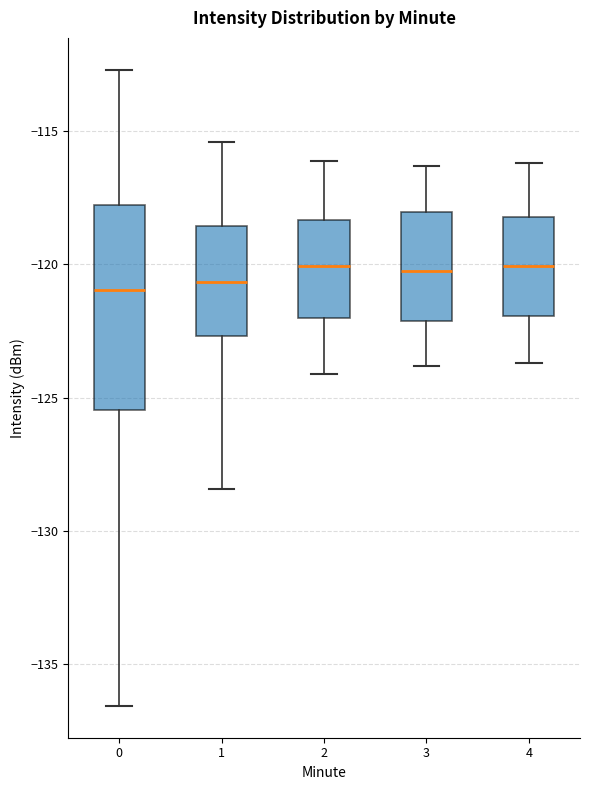

Reading left to right, read every box against the y-axis: the position of its median line, the range the box covers, and the ends of its whiskers. The values are not printed on the chart, so give them approximately, as read against the axis.

0: median -121.0, box -125.5 to -118.0, whiskers -136.5 to -112.5
1: median -120.5, box -122.5 to -118.5, whiskers -128.5 to -115.5
2: median -120.0, box -122.0 to -118.5, whiskers -124.0 to -116.0
3: median -120.0, box -122.0 to -118.0, whiskers -124.0 to -116.5
4: median -120.0, box -122.0 to -118.0, whiskers -123.5 to -116.0